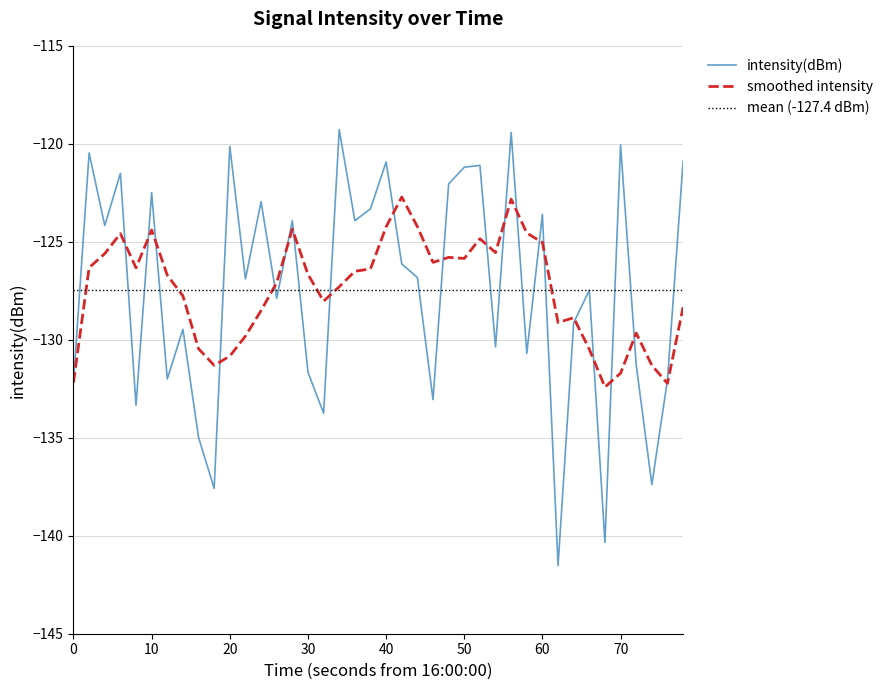

The value of intensity(dBm) at 0 is -132.2. True or false?

True